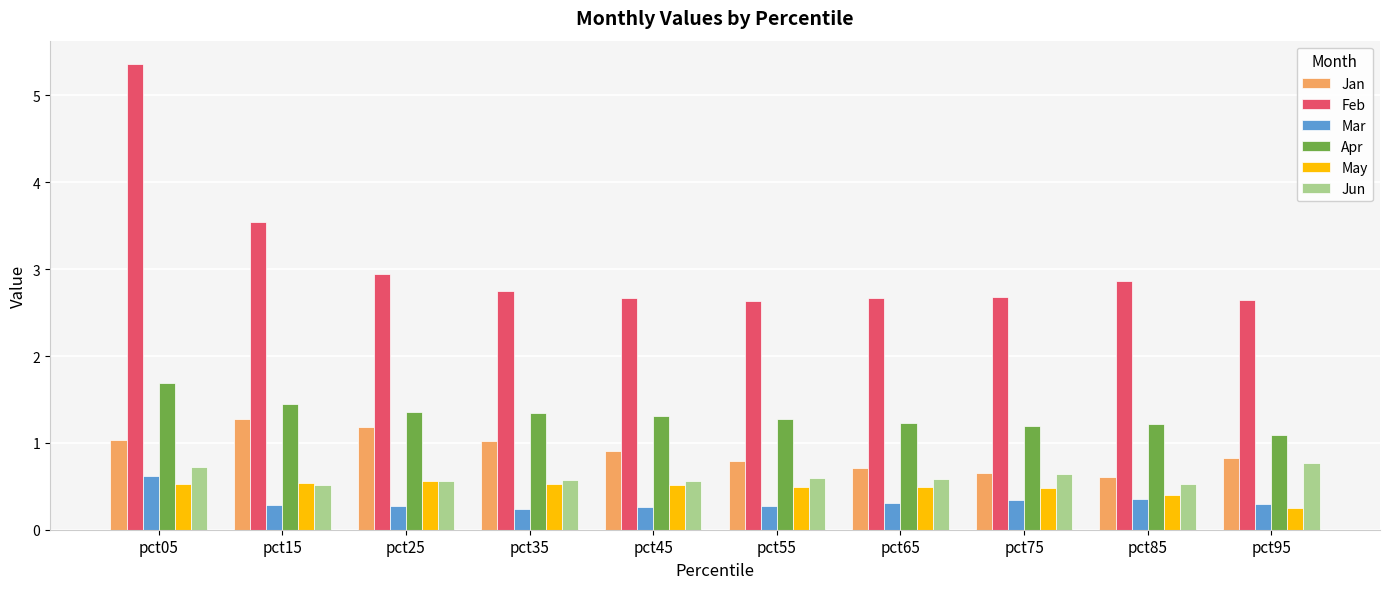

How many bars are there in each group?

6